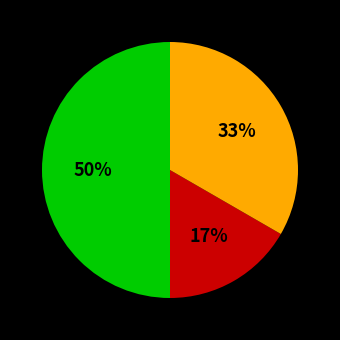

How many segments does this pie chart have?

3